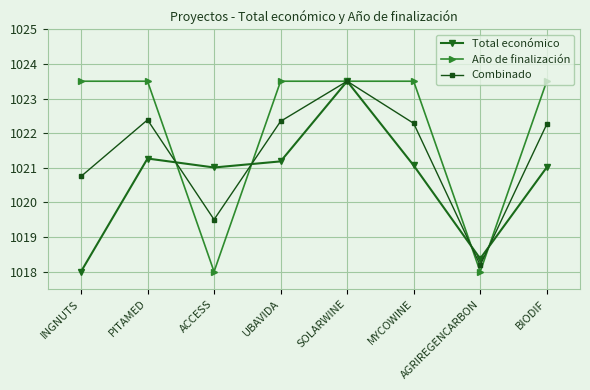

What is the smallest value displayed?

1018.0